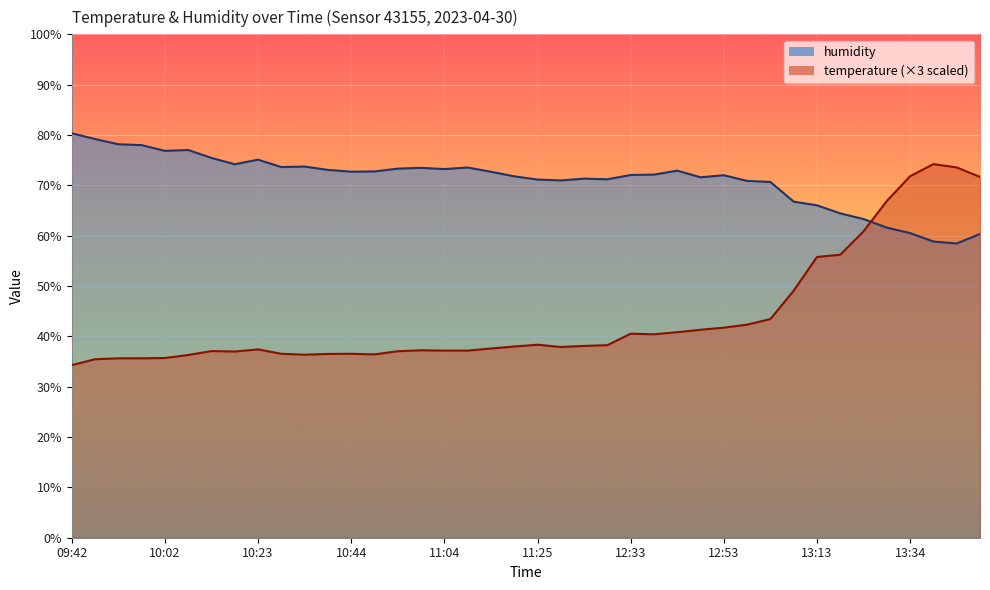

Reading left to right, list all the values displayed in this chart.

temperature: 09:42=34.3	09:47=35.5	09:52=35.6	09:57=35.6	10:02=35.7	10:07=36.3	10:12=37.1	10:18=37.0	10:23=37.4	10:28=36.5	10:33=36.4	10:39=36.5	10:44=36.5	10:49=36.4	10:54=37.0	10:59=37.2	11:04=37.2	11:09=37.2	11:14=37.6	11:19=38.0	11:25=38.3	11:30=37.9	11:35=38.1	11:40=38.2	12:33=40.5	12:38=40.4	12:43=40.8	12:48=41.3	12:53=41.7	12:58=42.3	13:03=43.4	13:08=49.1	13:13=55.8	13:19=56.2	13:24=60.9	13:29=66.9	13:34=71.8	13:39=74.2	13:44=73.6	13:49=71.7
humidity: 09:42=80.3	09:47=79.2	09:52=78.2	09:57=78.0	10:02=76.8	10:07=77.0	10:12=75.4	10:18=74.2	10:23=75.1	10:28=73.6	10:33=73.7	10:39=73.1	10:44=72.7	10:49=72.8	10:54=73.3	10:59=73.5	11:04=73.2	11:09=73.5	11:14=72.7	11:19=71.8	11:25=71.2	11:30=71.0	11:35=71.3	11:40=71.2	12:33=72.1	12:38=72.1	12:43=72.9	12:48=71.6	12:53=72.0	12:58=70.9	13:03=70.7	13:08=66.8	13:13=66.0	13:19=64.4	13:24=63.3	13:29=61.6	13:34=60.5	13:39=58.8	13:44=58.5	13:49=60.4